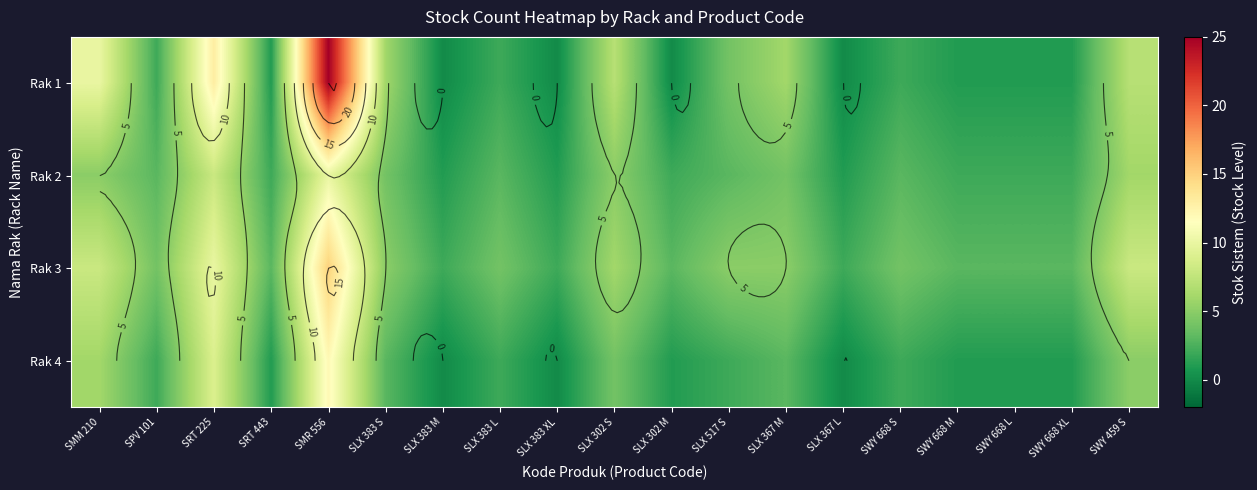

List the series in order of their overall mean, lowest first.

Rak 4, Rak 2, Rak 1, Rak 3